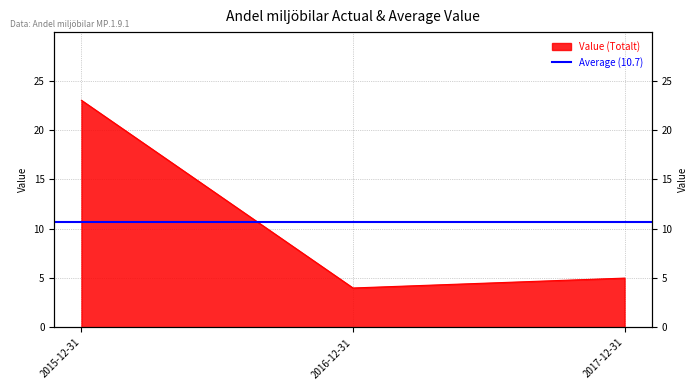

List the labels in order of value, largest first.

2015-12-31, 2017-12-31, 2016-12-31